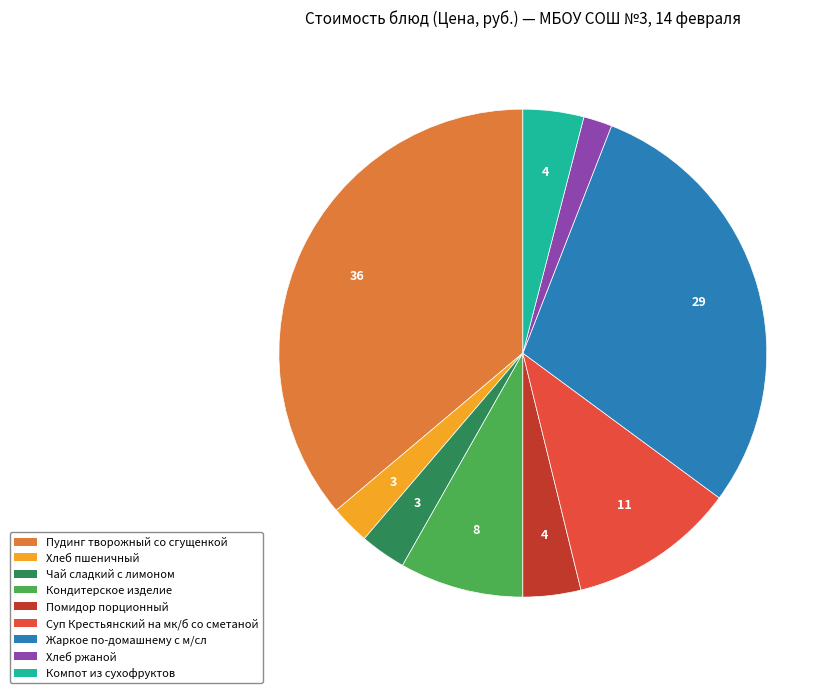

Approximately how many times larger is the value at Кондитерское изделие compared to Суп Крестьянский на мк/б со сметаной?

0.7